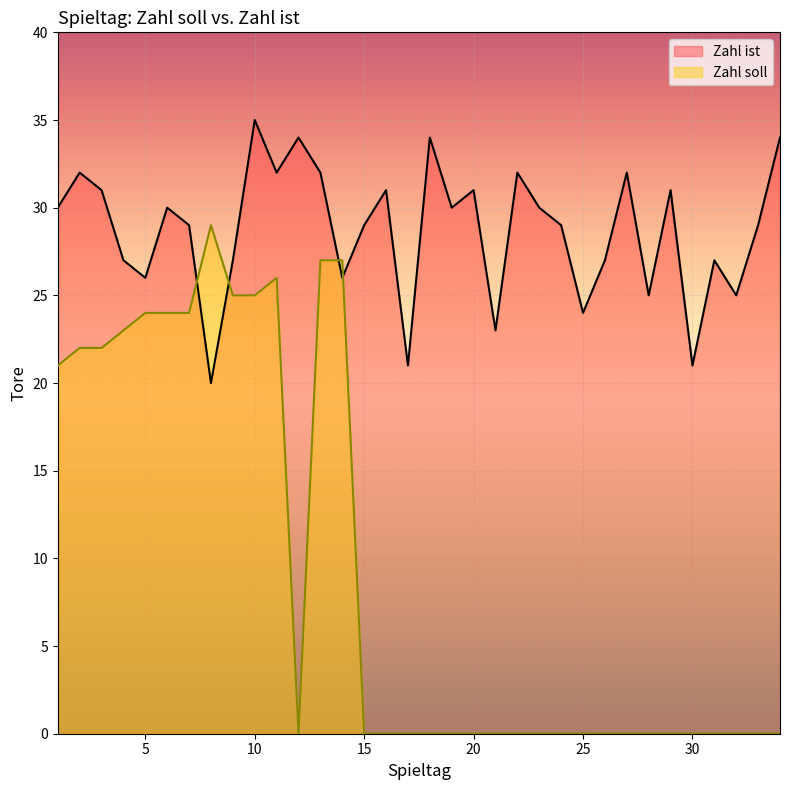

At which category does Zahl soll reach its first local peak?

8